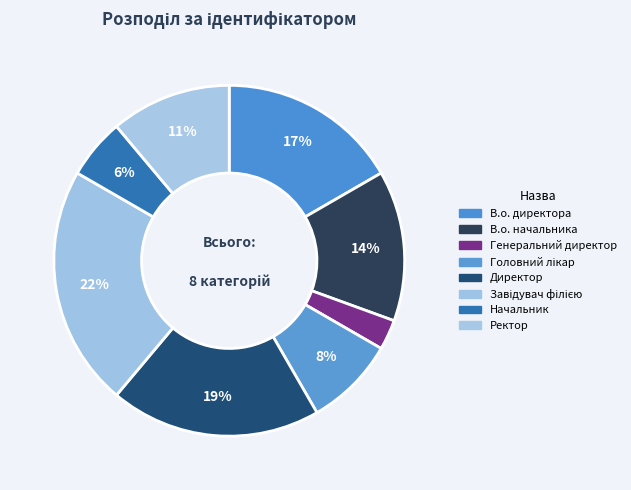

What is the smallest slice in the pie chart?

Генеральний директор